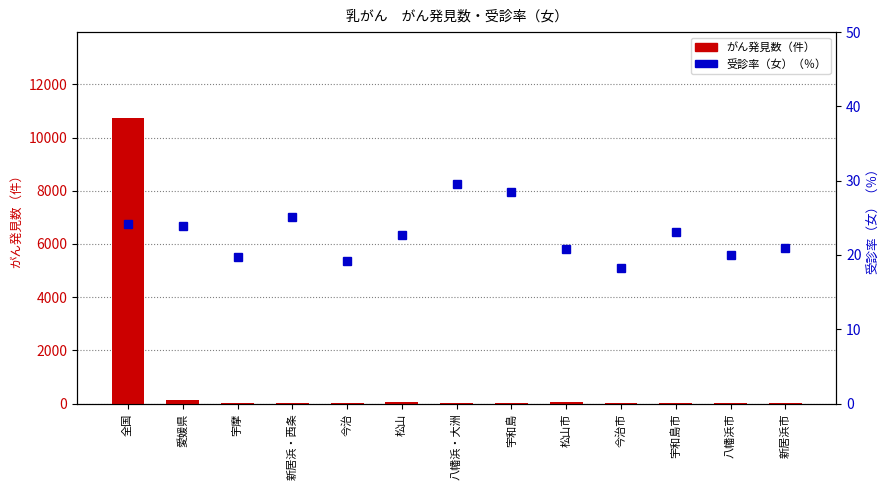

Which label corresponds to the smallest value in the chart?

八幡浜市